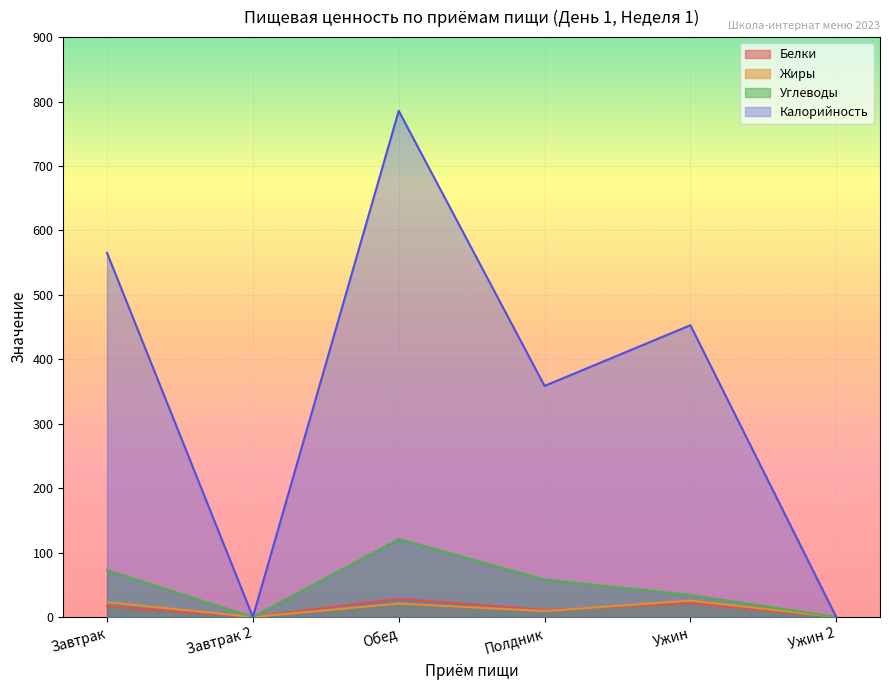

At how many categories does at least one series exceed 328?

4